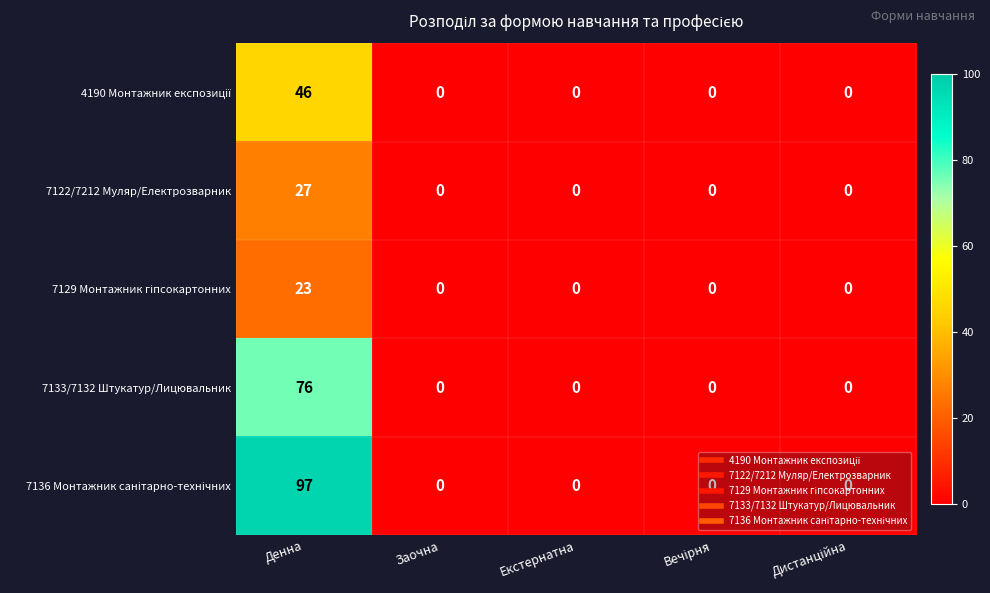

What is the maximum value shown in the chart?

97